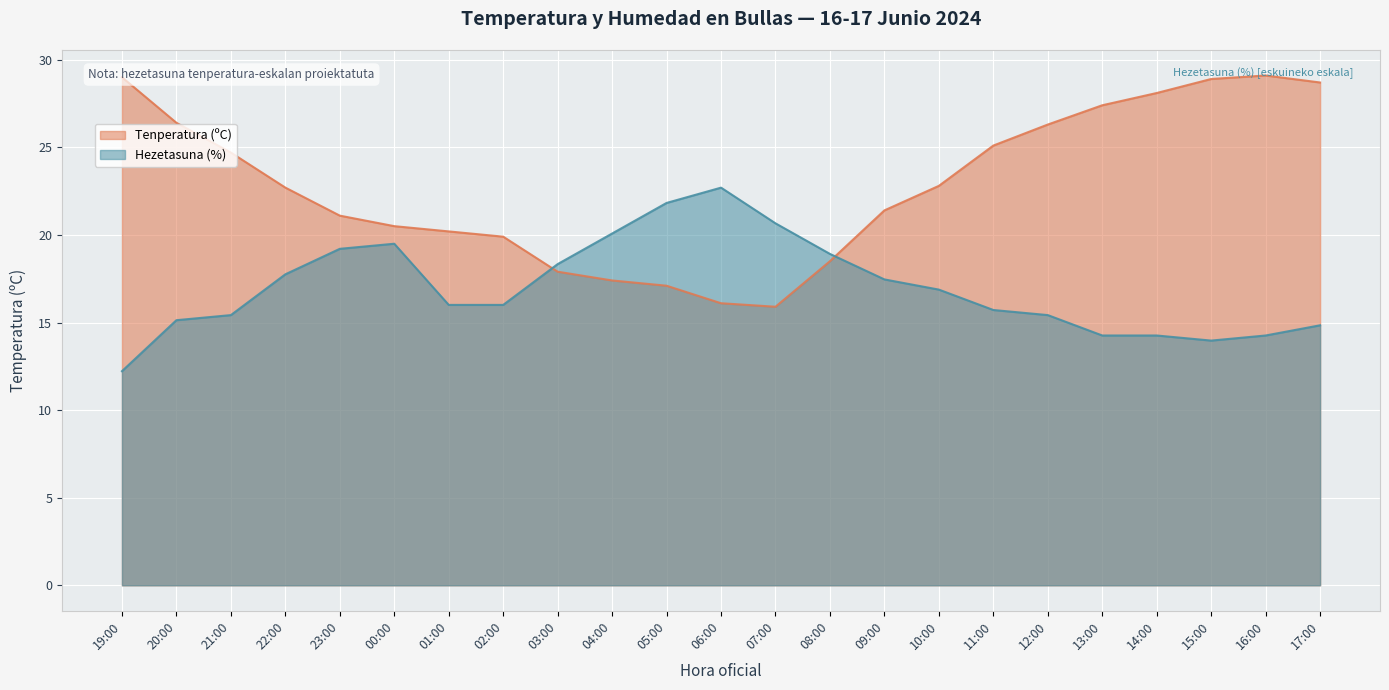

How many lines are shown in the chart?

2